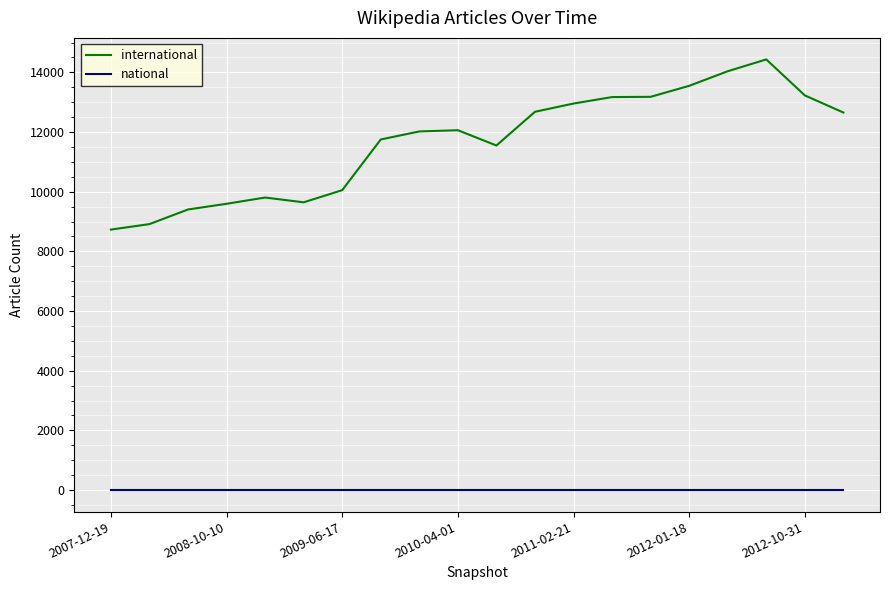

True or false: international and national cross at least once.

False